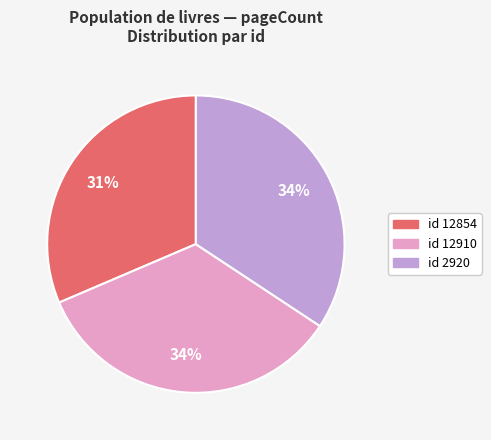

True or false: id 12910 accounts for 46% of the total.

False